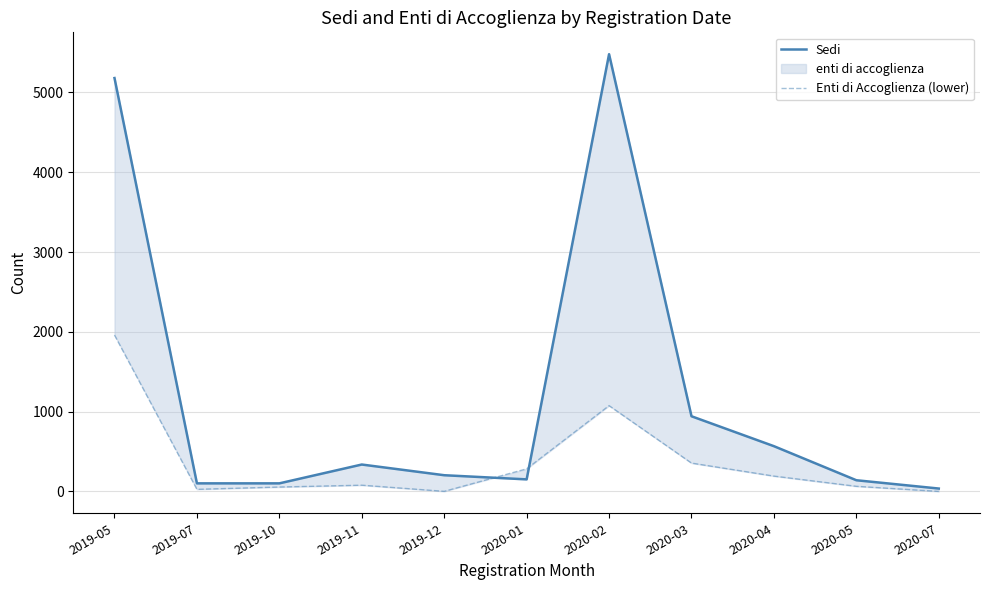

Between which two adjacent categories do Enti di Accoglienza (lower) and Sedi first intersect?

2019-12 and 2020-01